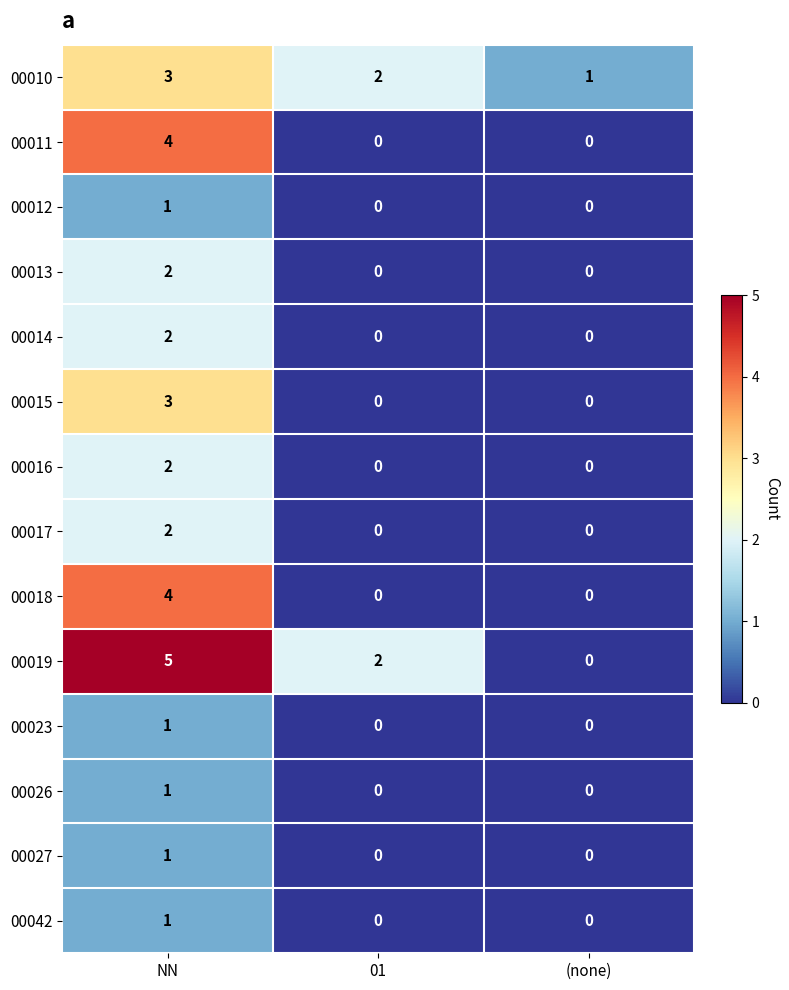

True or false: 00013 has a value of -1 at (none).

False